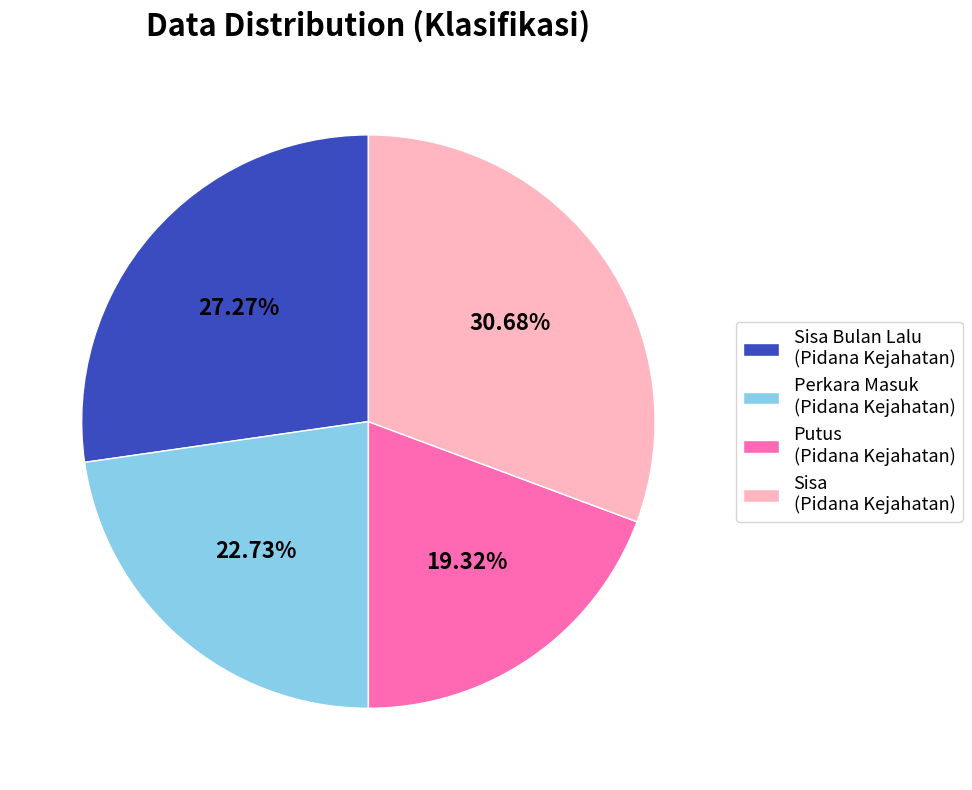

Rank the categories by value from lowest to highest.

Putus (Pidana Kejahatan), Perkara Masuk (Pidana Kejahatan), Sisa Bulan Lalu (Pidana Kejahatan), Sisa (Pidana Kejahatan)